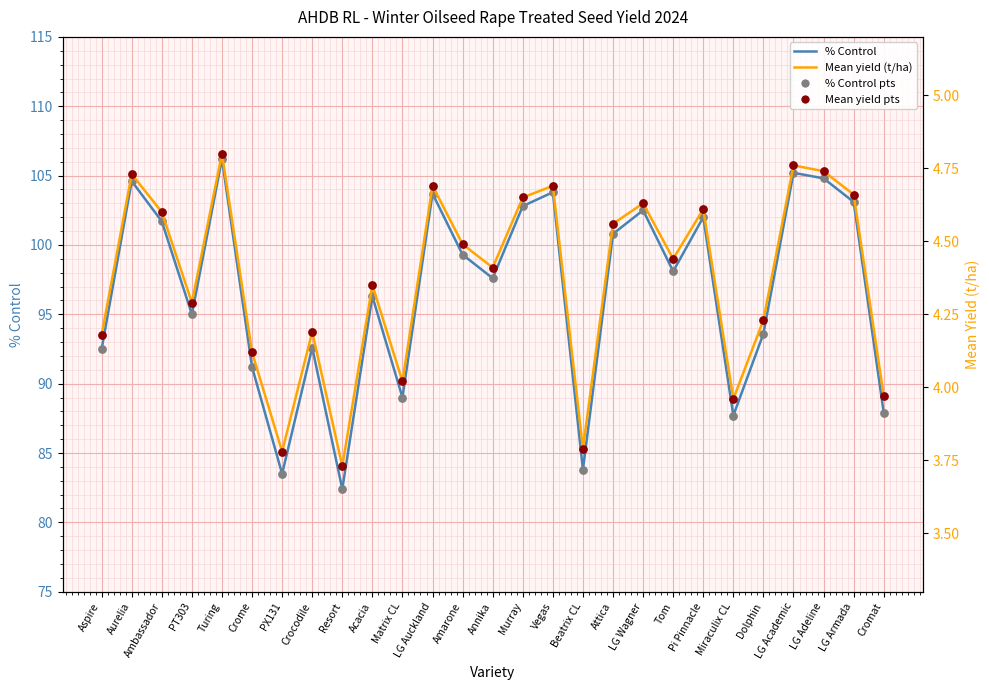

Which series has the largest Y range (max minus min)?

% Control